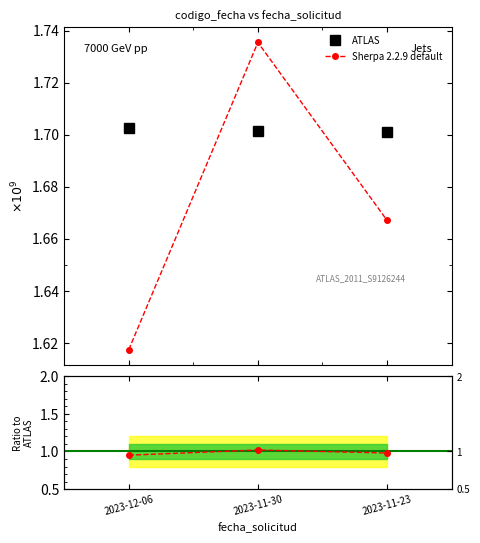

Where is Sherpa 2.2.9 default nearest to the value 1?

2023-12-06